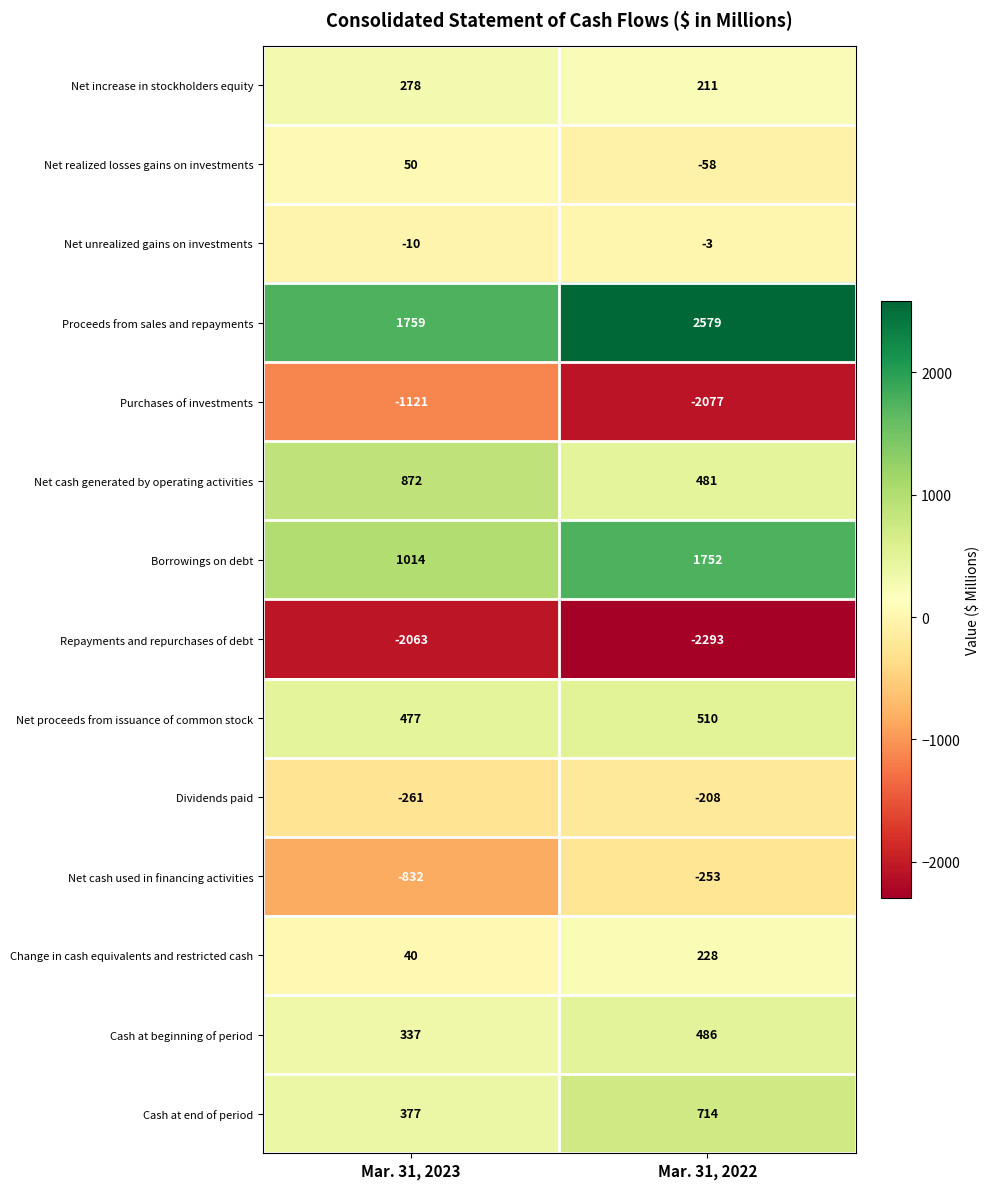

Which series has the largest range (max minus min)?

Purchases of investments